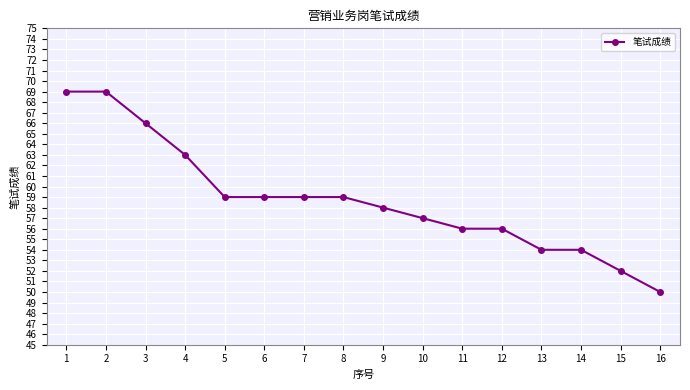

What is the approximate value at 7?

59